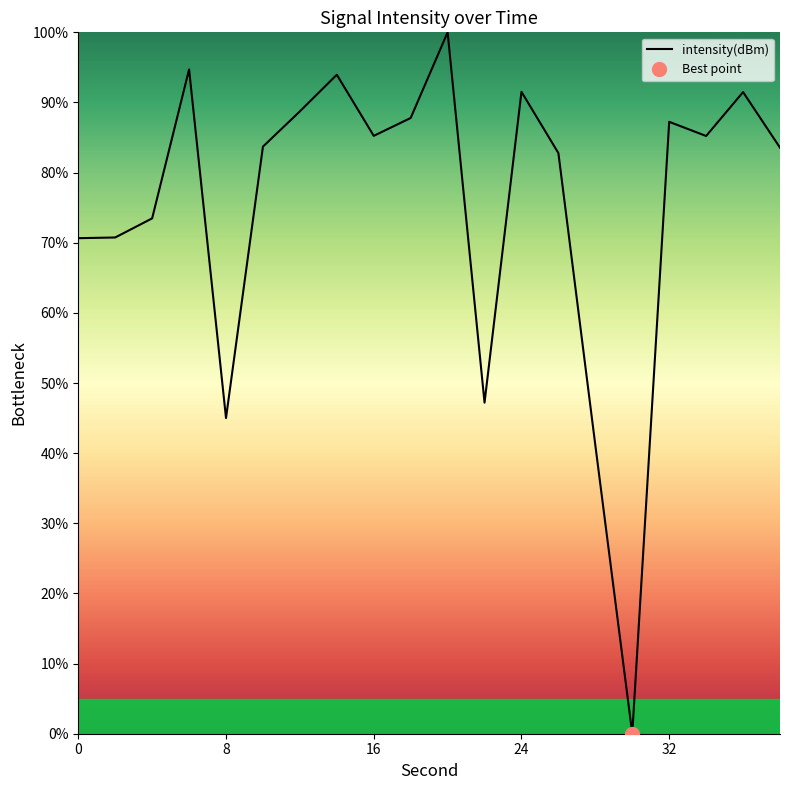

Does the chart have visible grid lines?

No